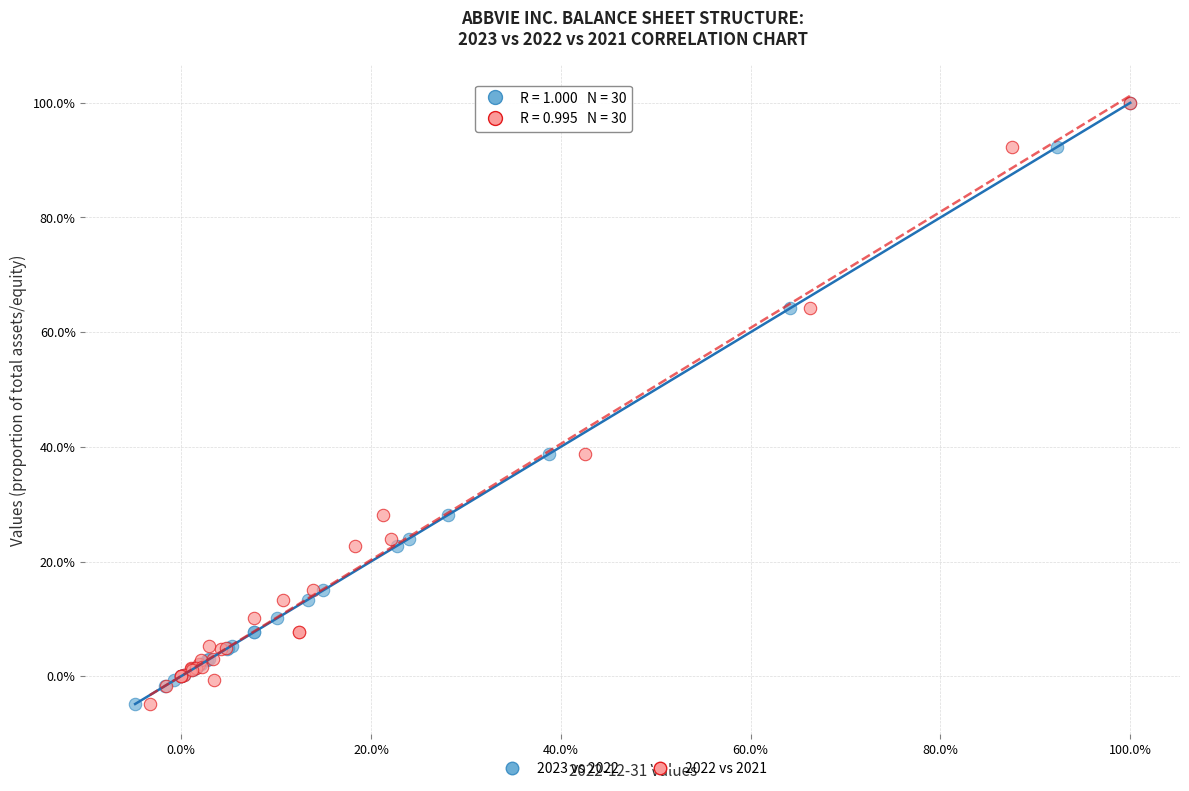

What are all the series names shown in the legend?

2023 vs 2022, 2022 vs 2021